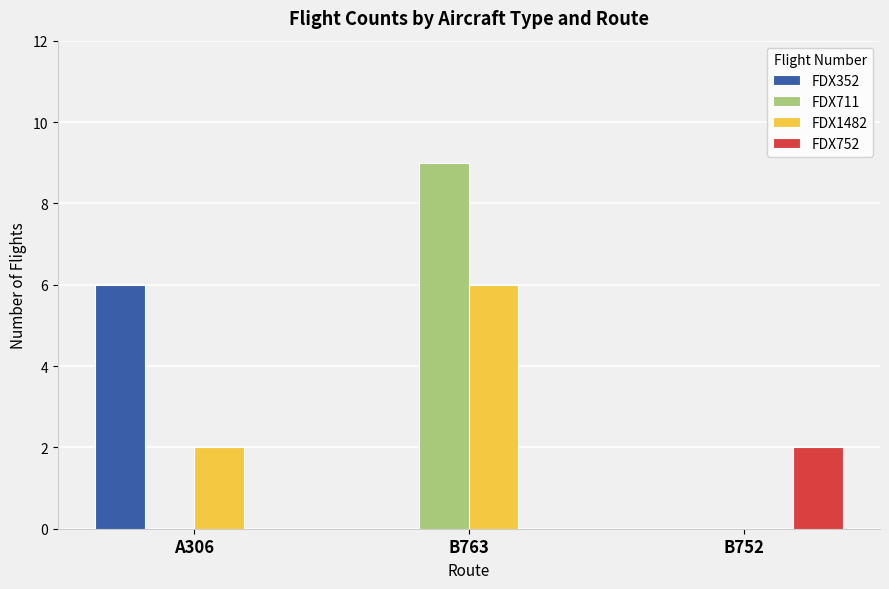

How many FDX1482 values are between 0 and 6?

3